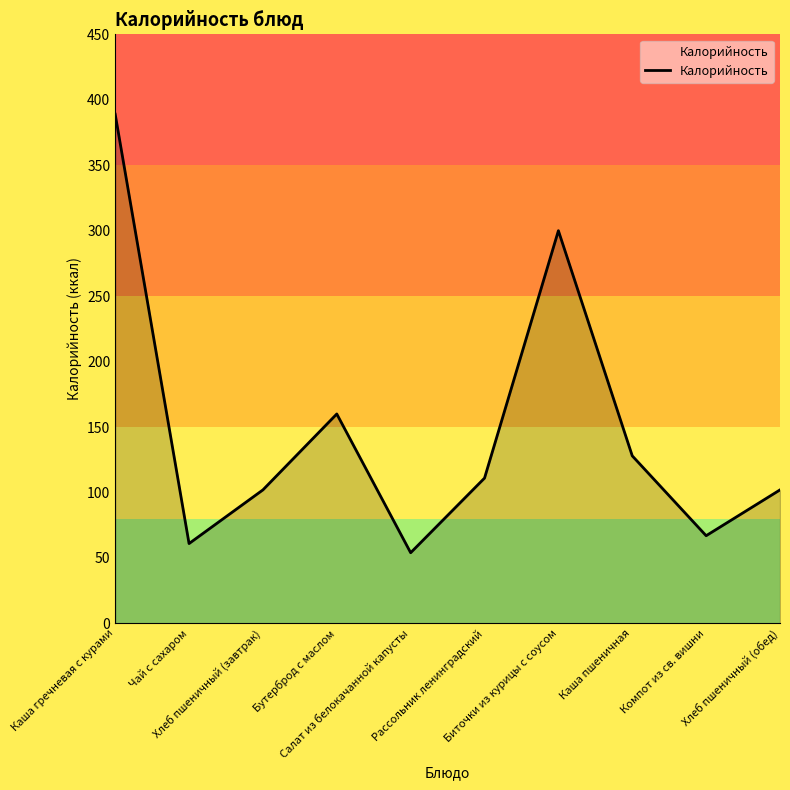

How many interior local valleys (lower than both neighbors) does the data have?

3